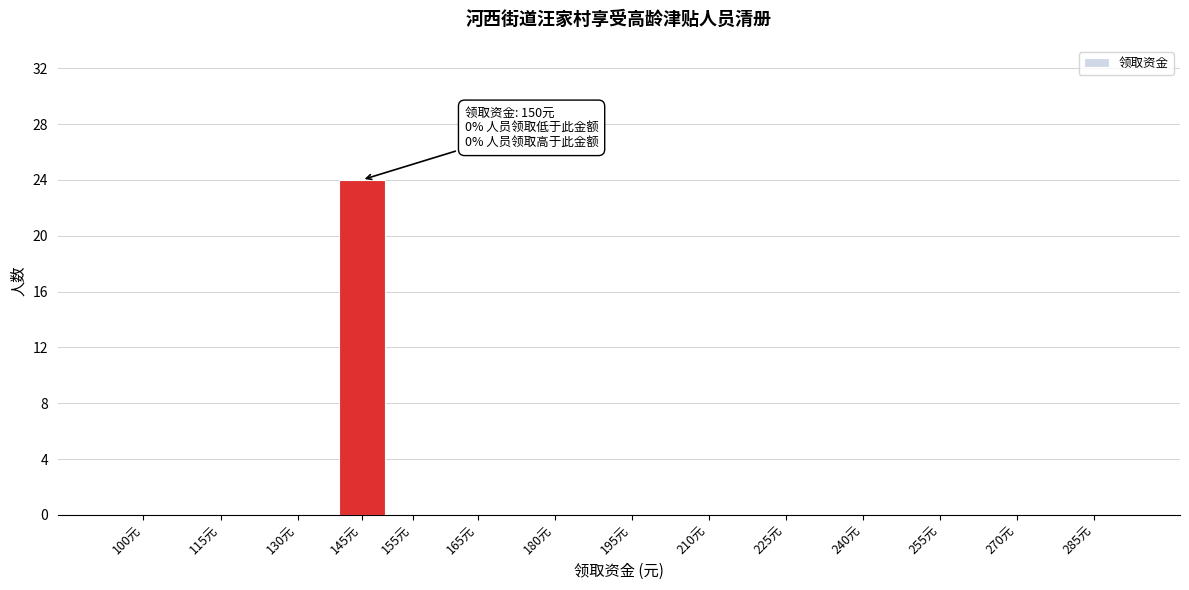

Reading right to left, extract all data points from this chart.

285元=0	270元=0	255元=0	240元=0	225元=0	210元=0	195元=0	180元=0	165元=0	155元=0	145元=24	130元=0	115元=0	100元=0